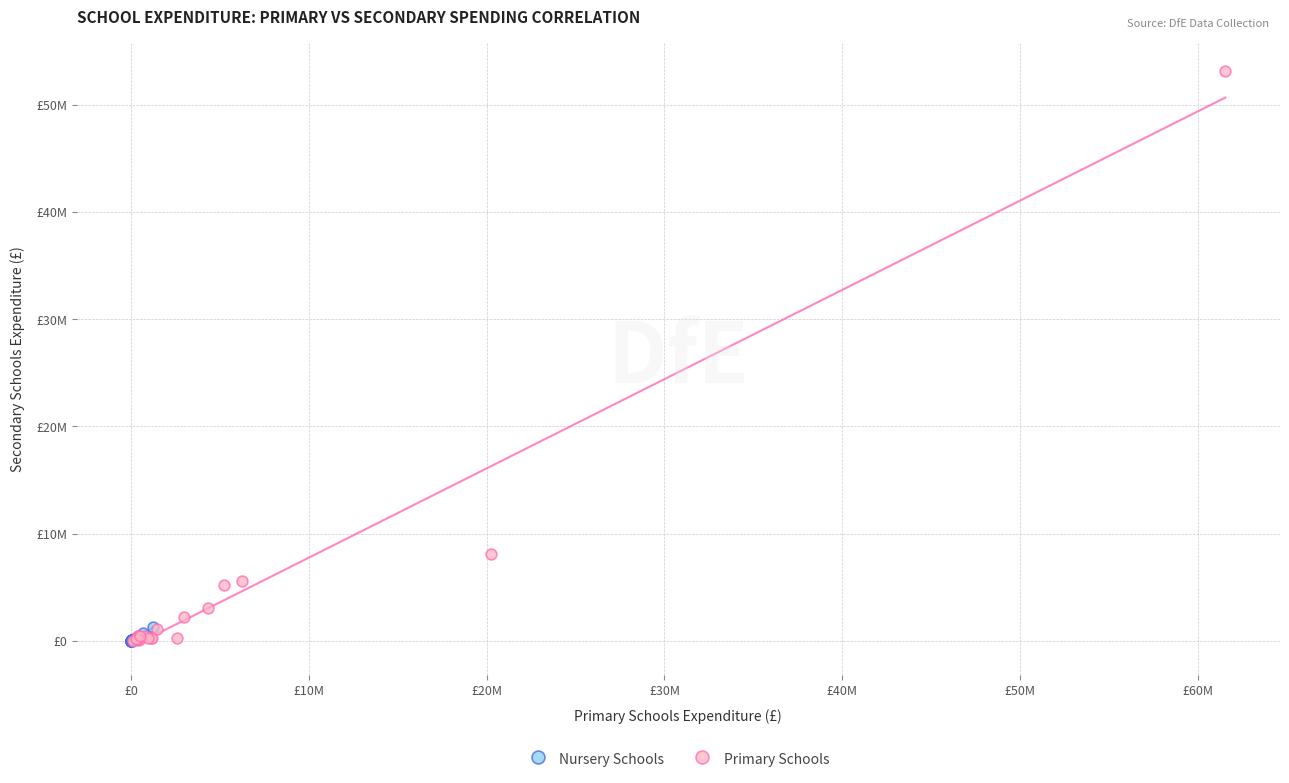

Which series contains the highest Y value?

Primary Schools